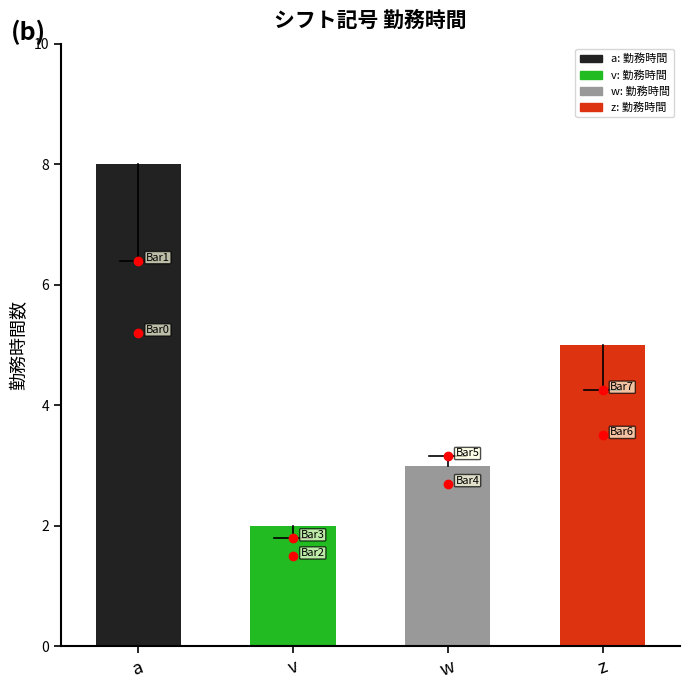

Where does the data first go above 5?

a